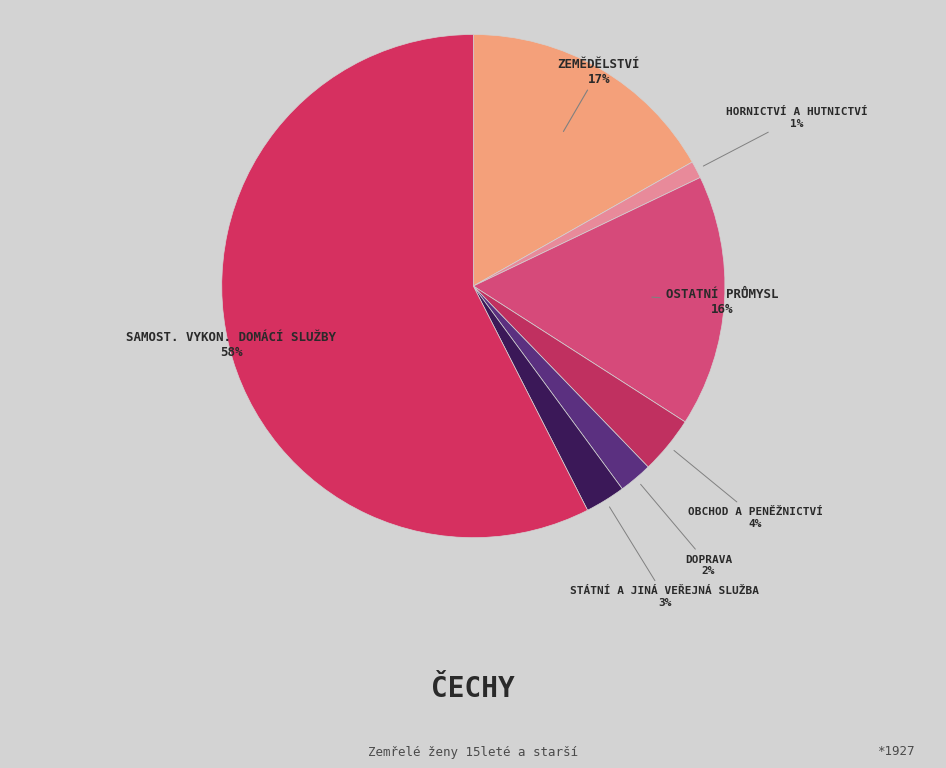

How many slices are in this pie chart?

7